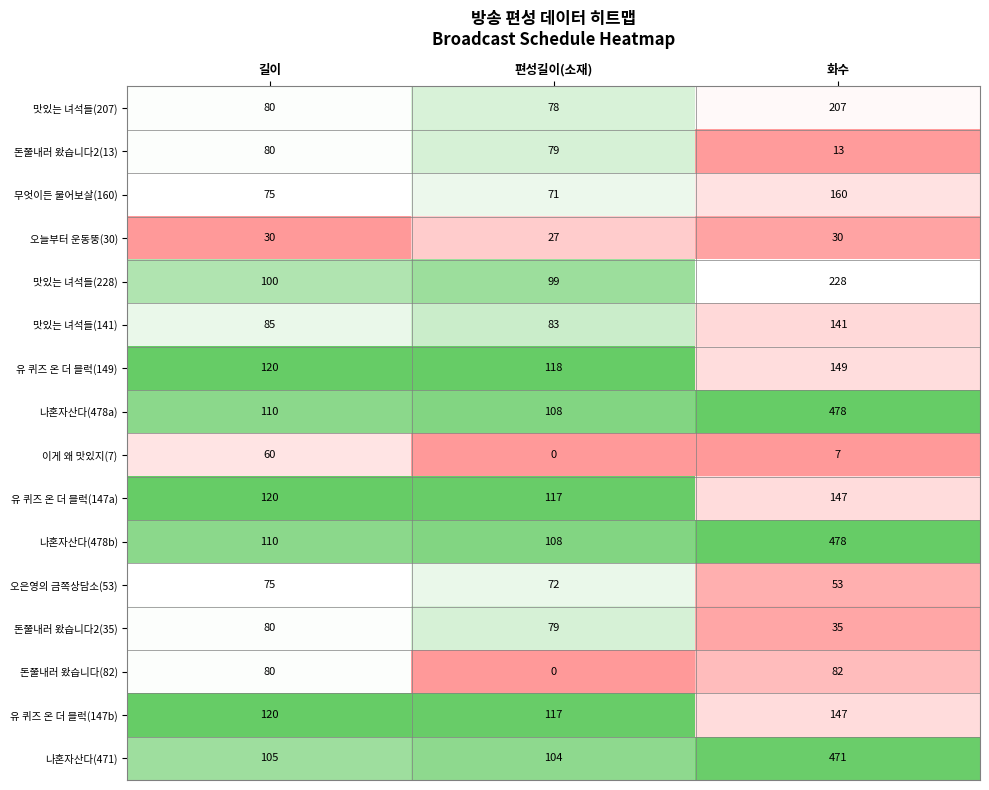

Where is 나혼자산다(471) nearest to the value 287?

길이